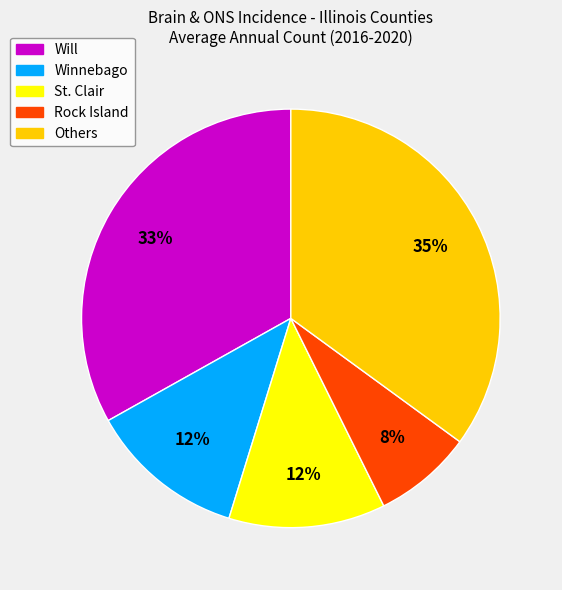

Is there any slice that represents more than half of the pie?

No